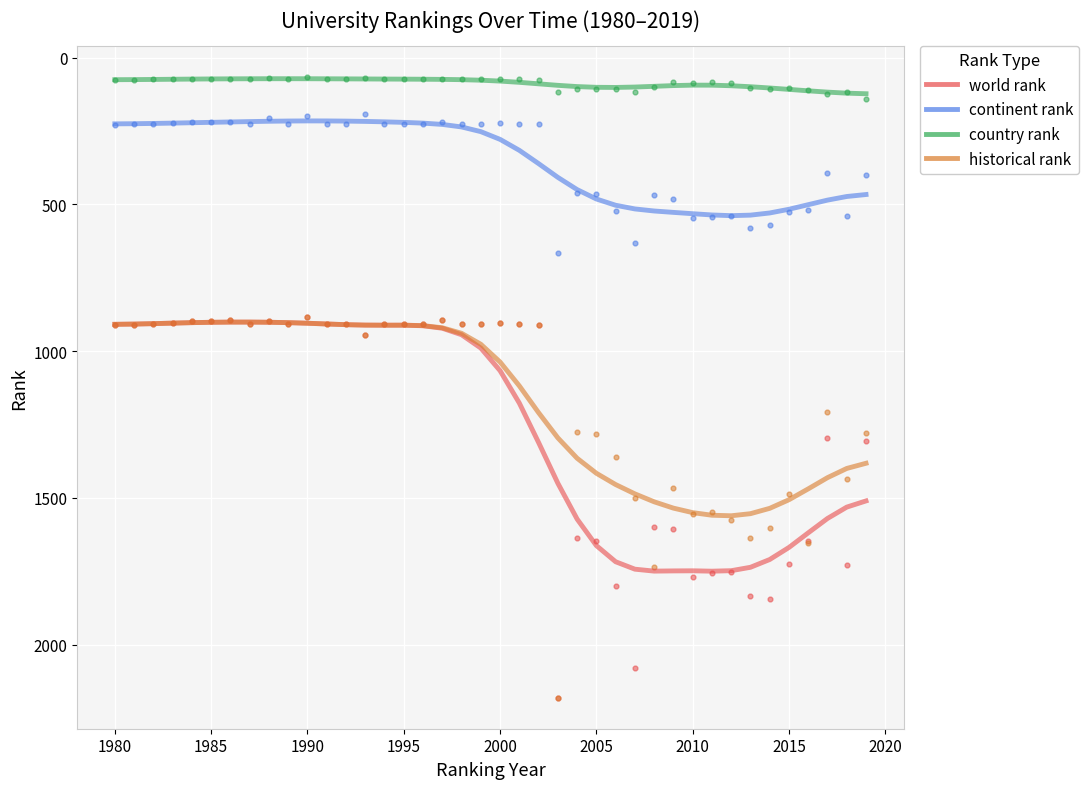

Across all series, what Y value is closest to 1123?

1206.3